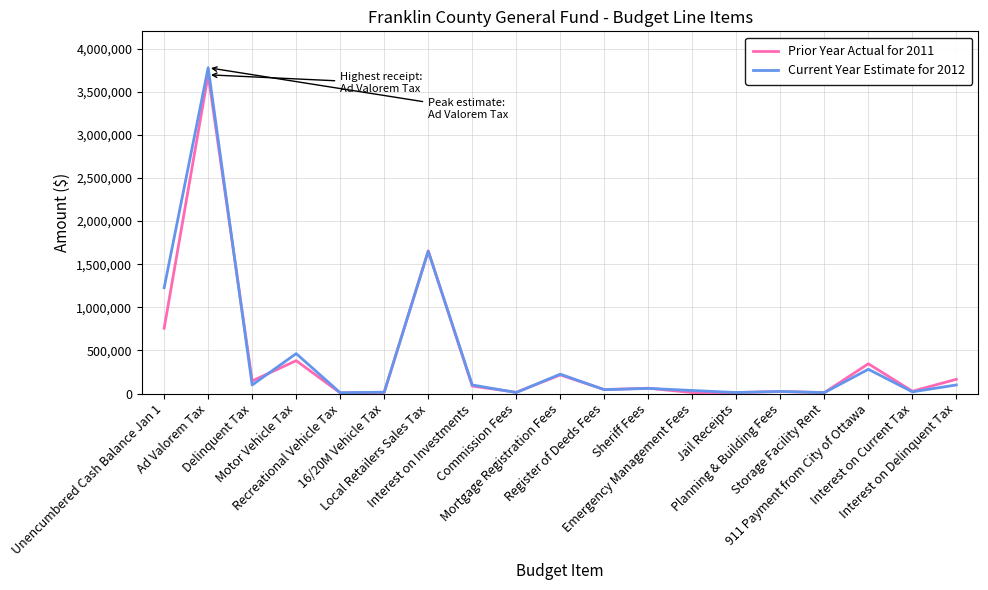

What is the maximum value shown in the chart?

3778281